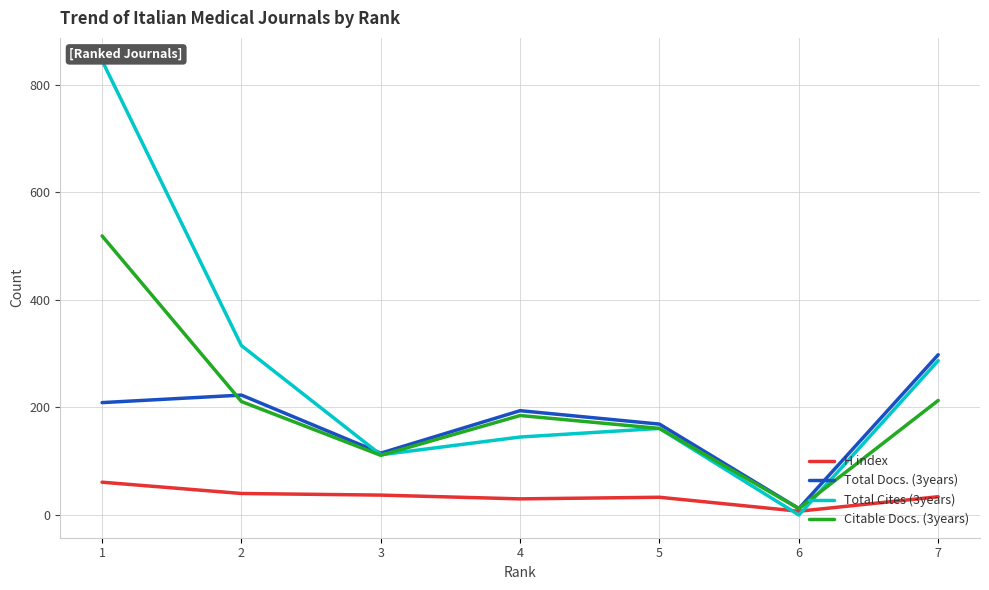

How many interior local valleys does the H index series have?

2